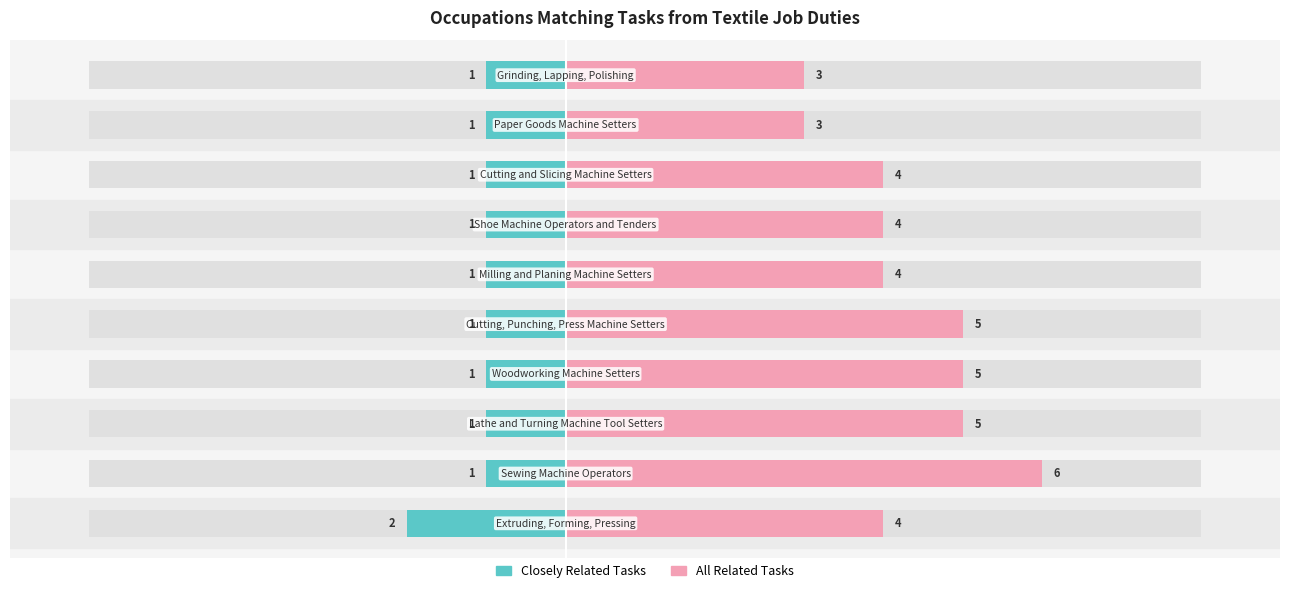

Reading left to right, transcribe all the data shown in this chart.

Closely Related Tasks: -2	-1	-1	-1	-1	-1	-1	-1	-1	-1
All Related Tasks: 4	6	5	5	5	4	4	4	3	3